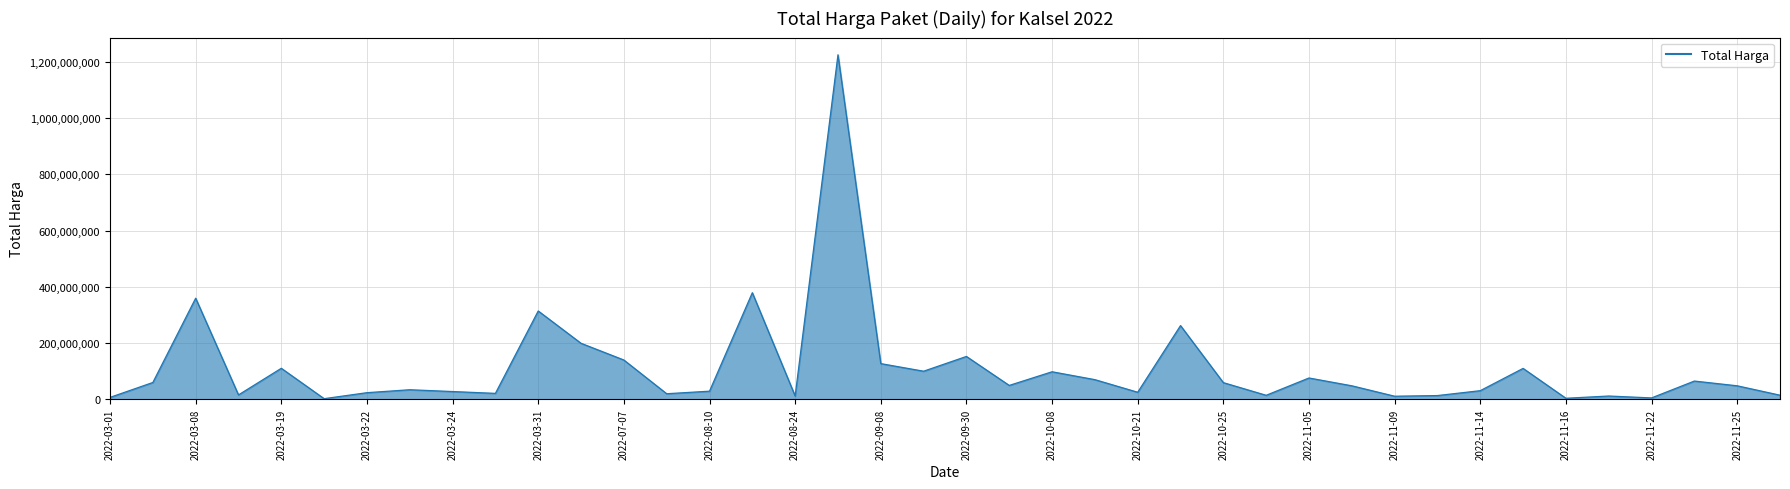

True or false: there are more than 0 points higher than both neighbors.

True